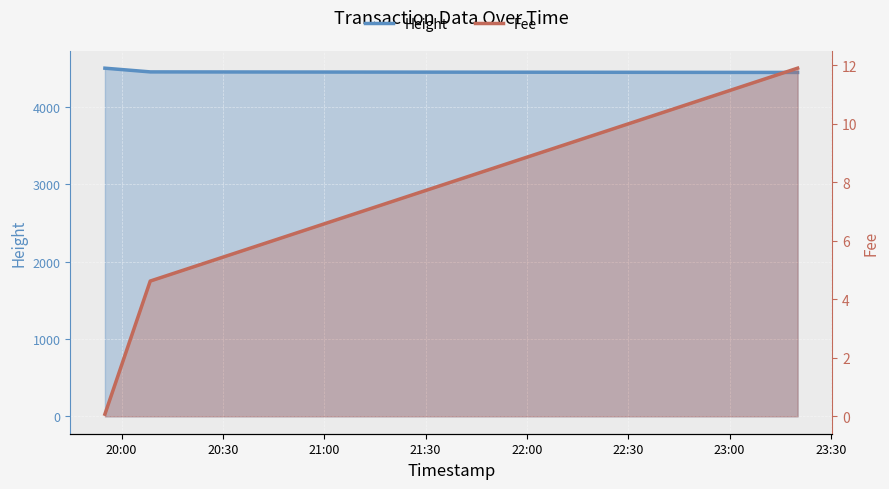

List the series in order of their overall mean, lowest first.

Fee, Height